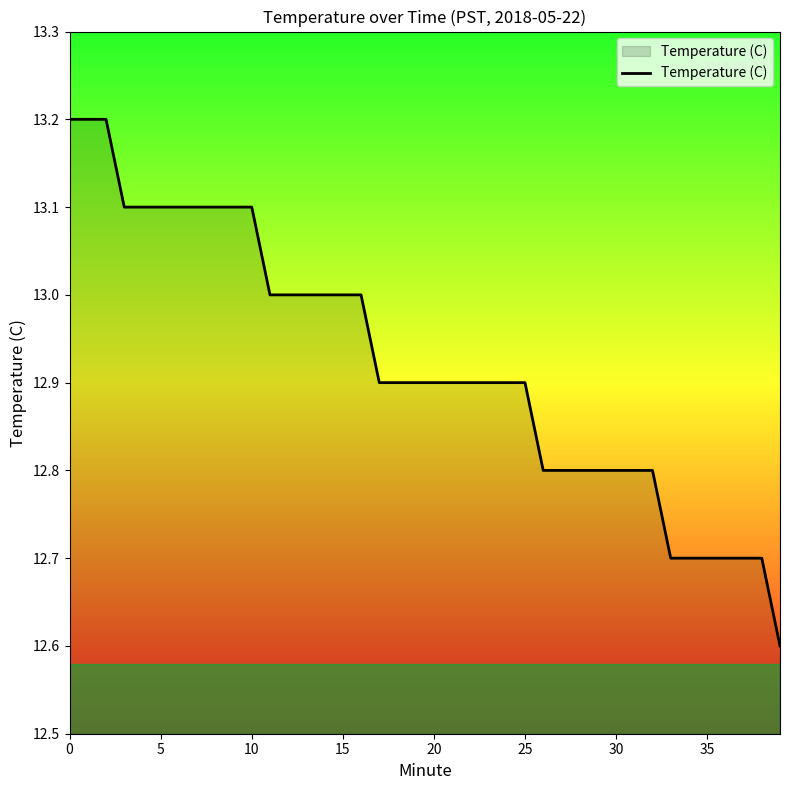

What is the difference between the maximum and minimum values?

0.6